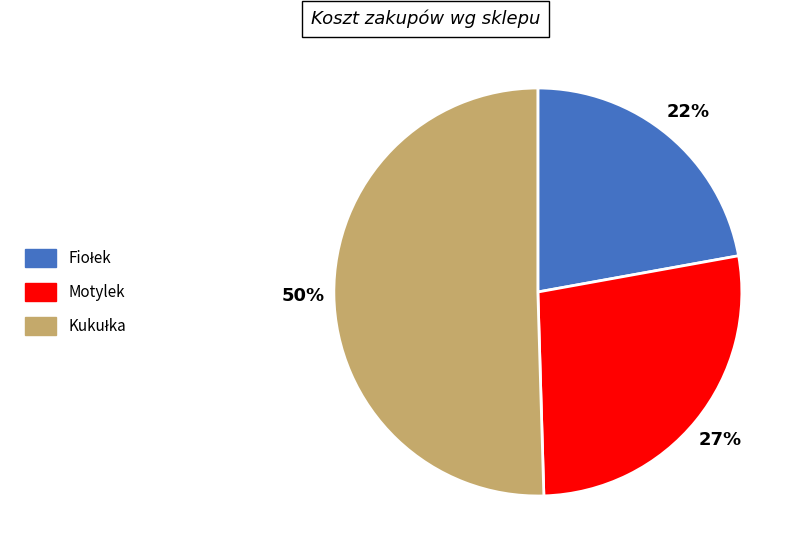

Is there any slice that represents more than half of the pie?

Yes